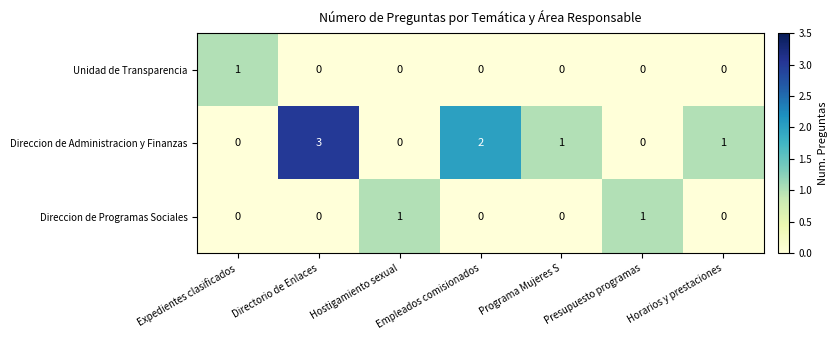

Which series has the largest range (max minus min)?

Direccion de Administracion y Finanzas